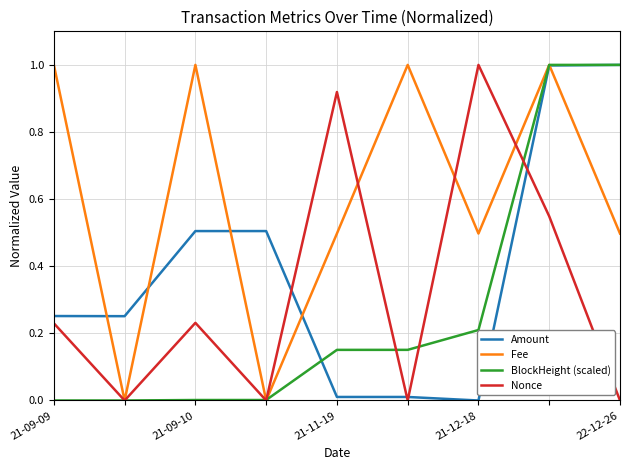

What is the highest value of the BlockHeight (scaled) series?

1.0